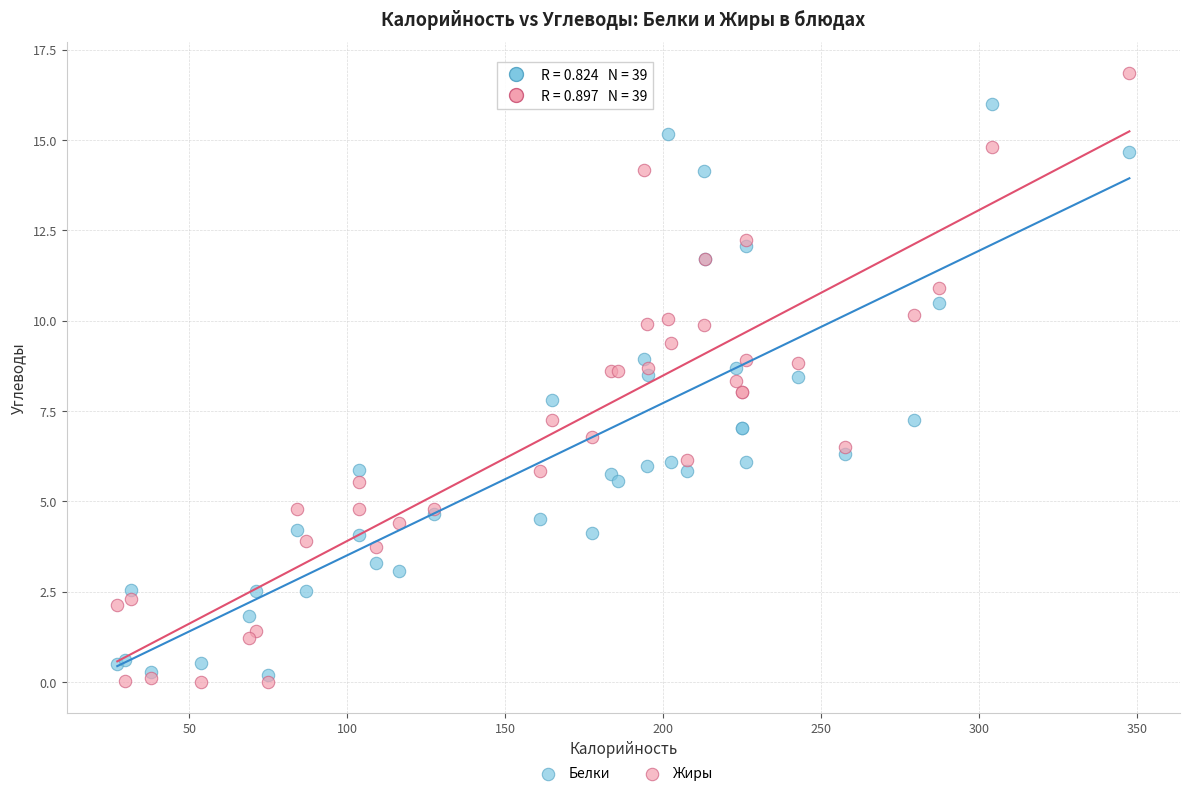

Which series contains the highest Y value?

Жиры